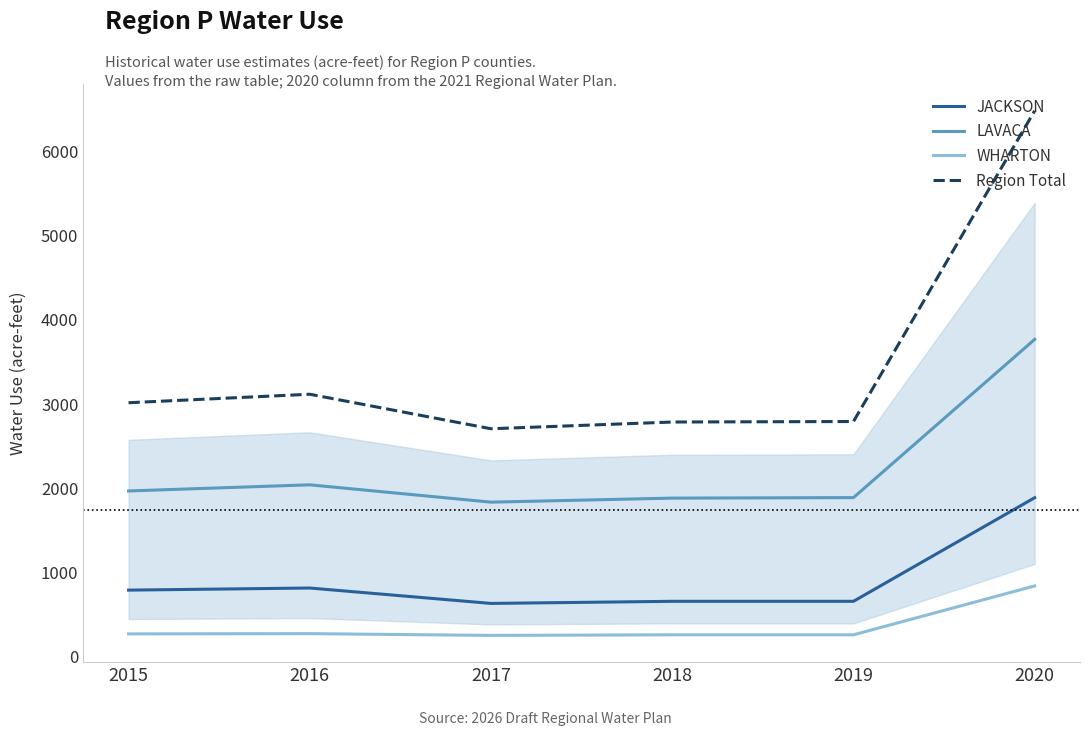

At which label does Region Total reach its minimum?

2017